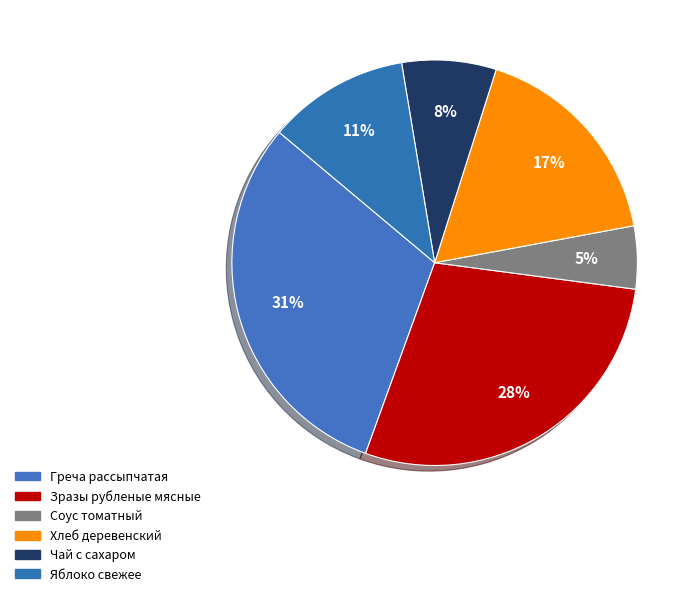

What portion of the pie excludes Греча рассыпчатая?

69.4%